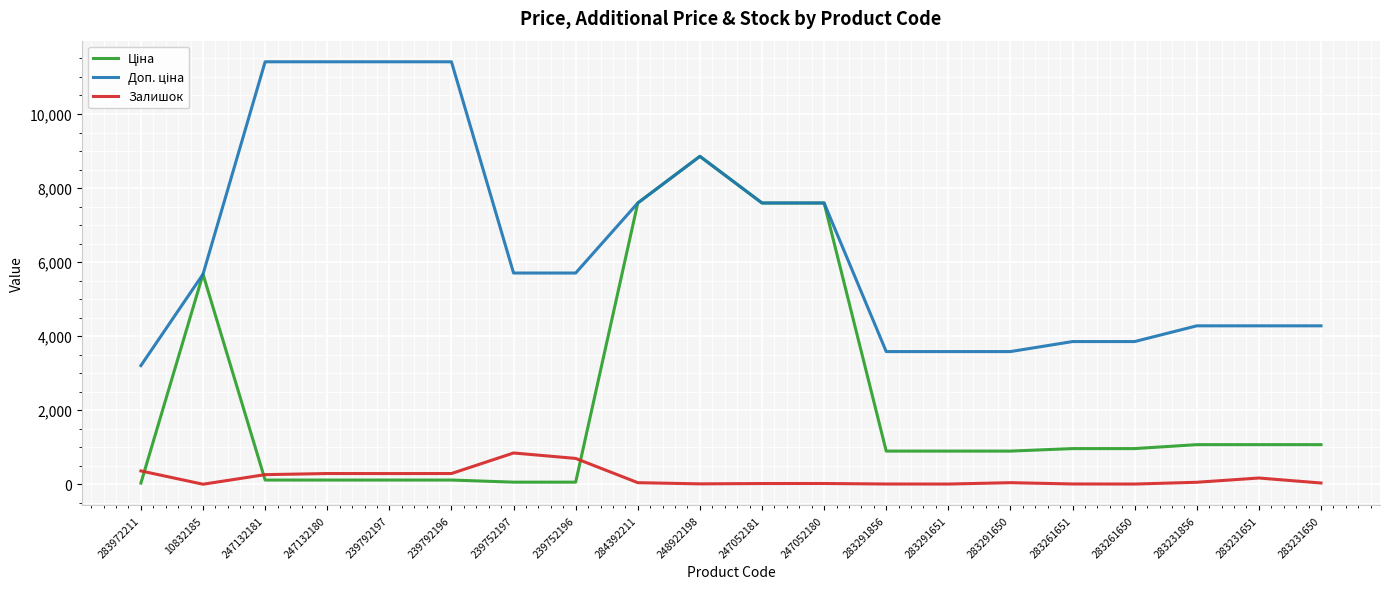

At which category is the sum across all series the highest?

248922198